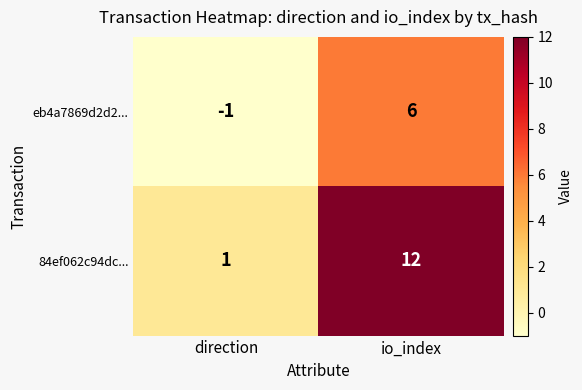

Where is eb4a7869d2d2... nearest to the value 2?

direction